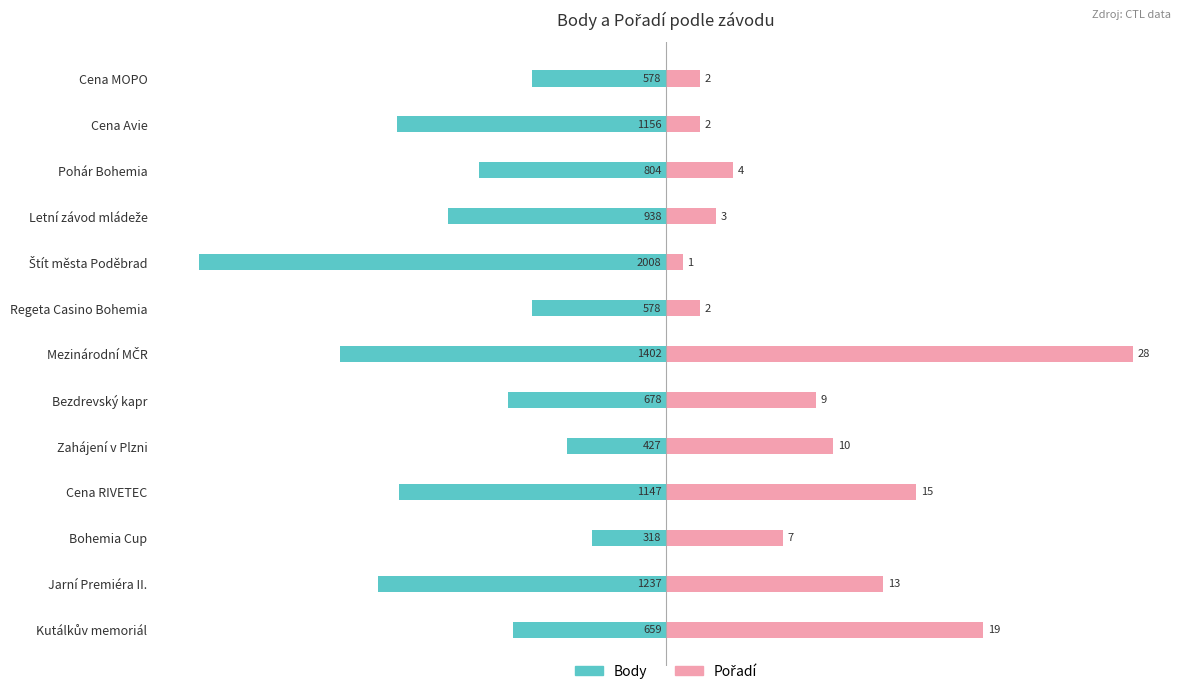

How many categories are shown in the chart?

13